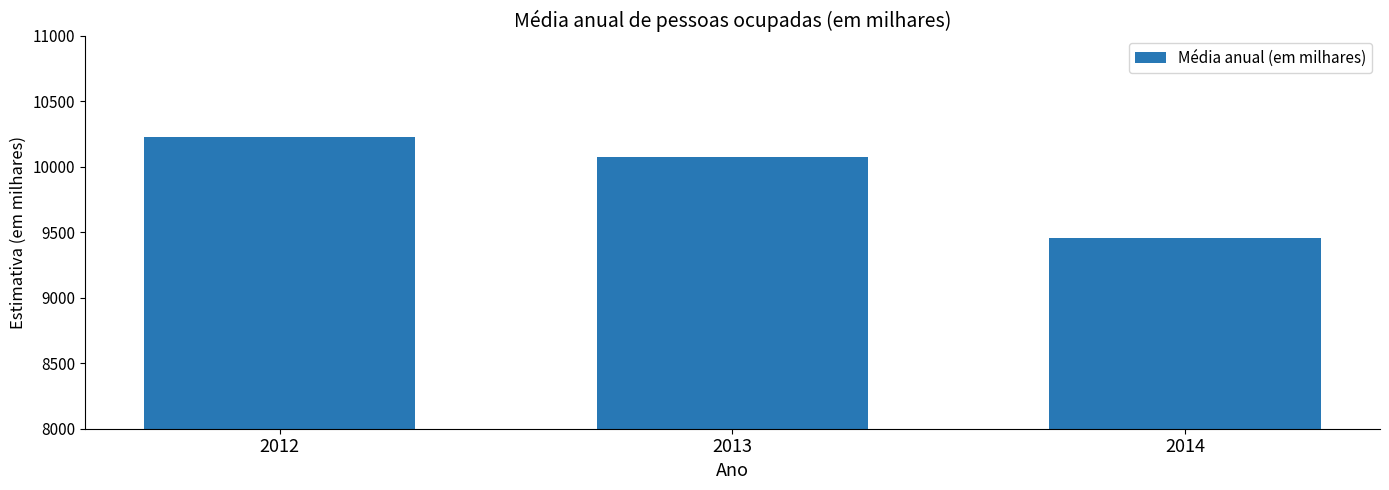

The value at 2013 is 10071.2. True or false?

True